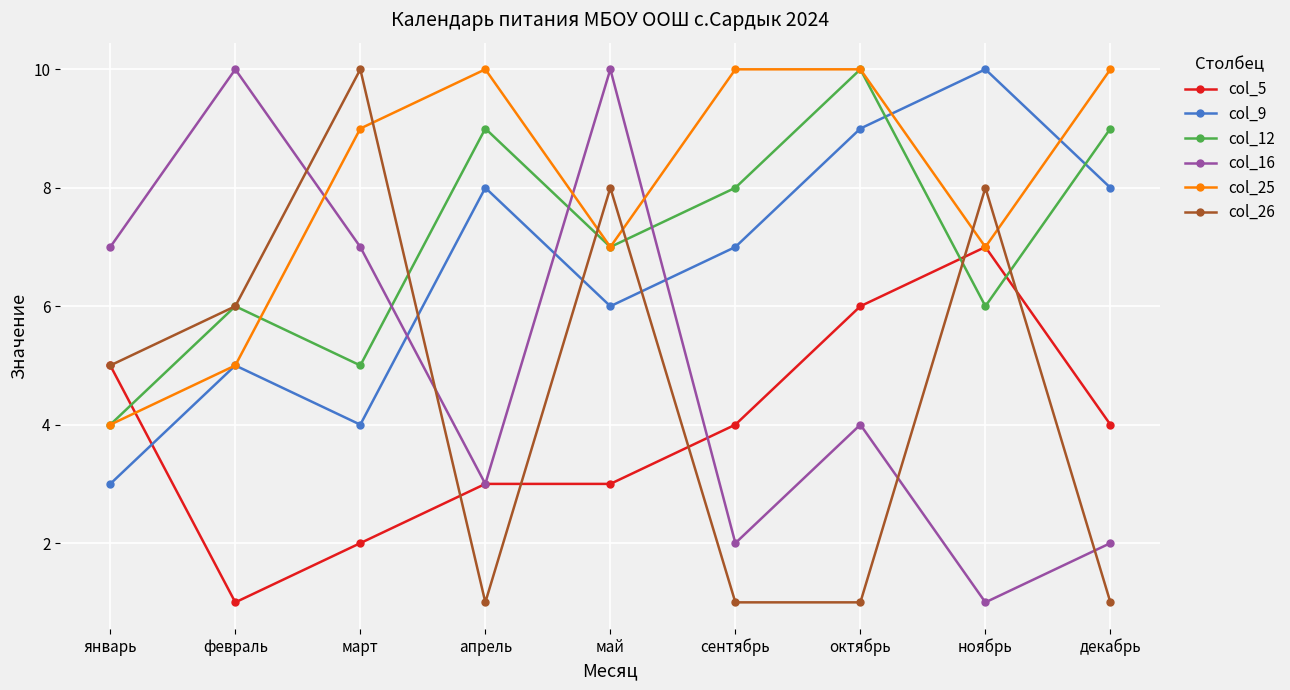

What is the label of the 7th point from the right?

март